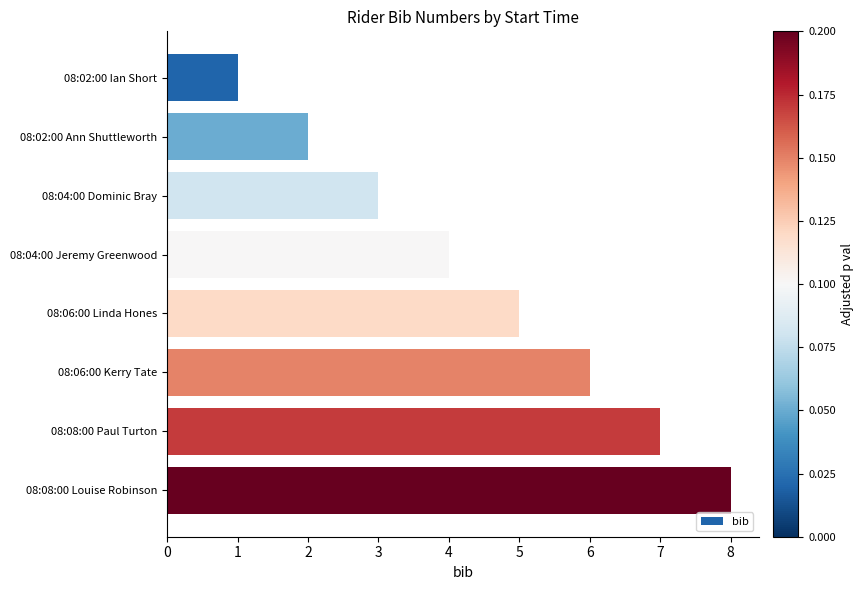

List the labels in order of value, largest first.

08:08:00 Louise Robinson, 08:08:00 Paul Turton, 08:06:00 Kerry Tate, 08:06:00 Linda Hones, 08:04:00 Jeremy Greenwood, 08:04:00 Dominic Bray, 08:02:00 Ann Shuttleworth, 08:02:00 Ian Short